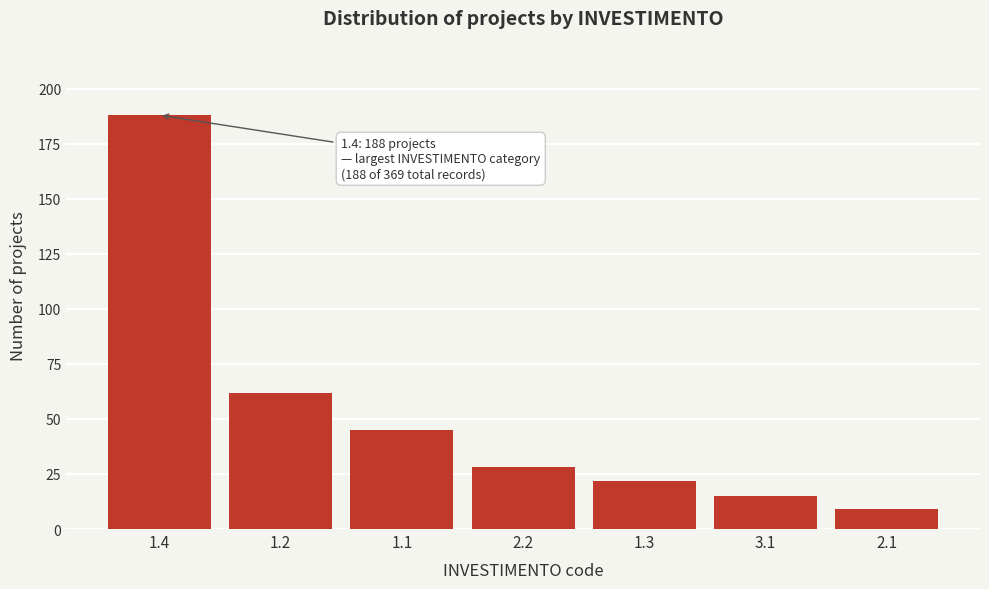

Reading left to right, list all the values displayed in this chart.

188	62	45	28	22	15	9